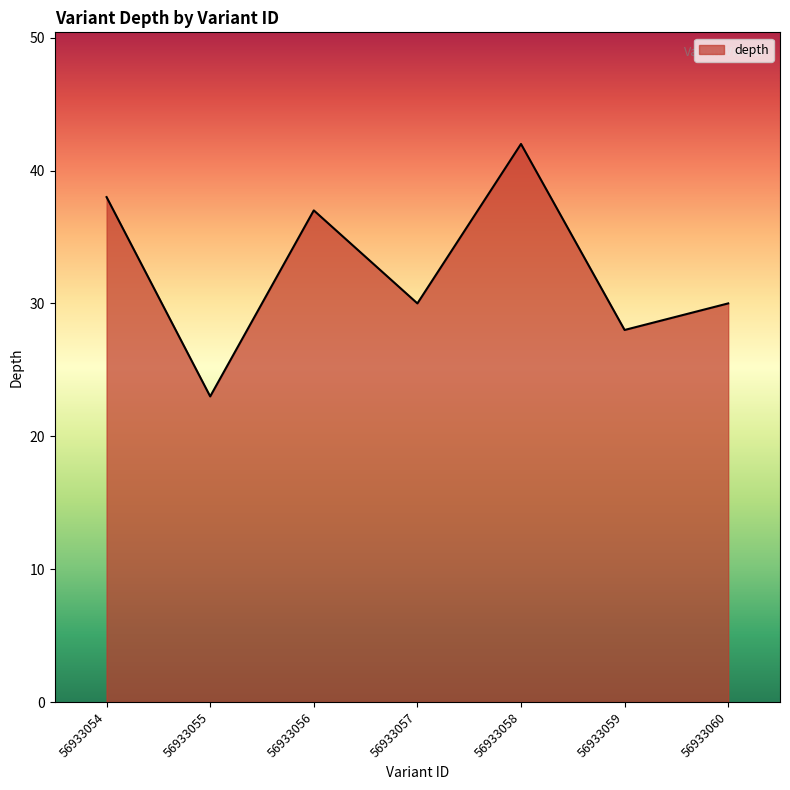

Where does the data first go above 30?

56933054